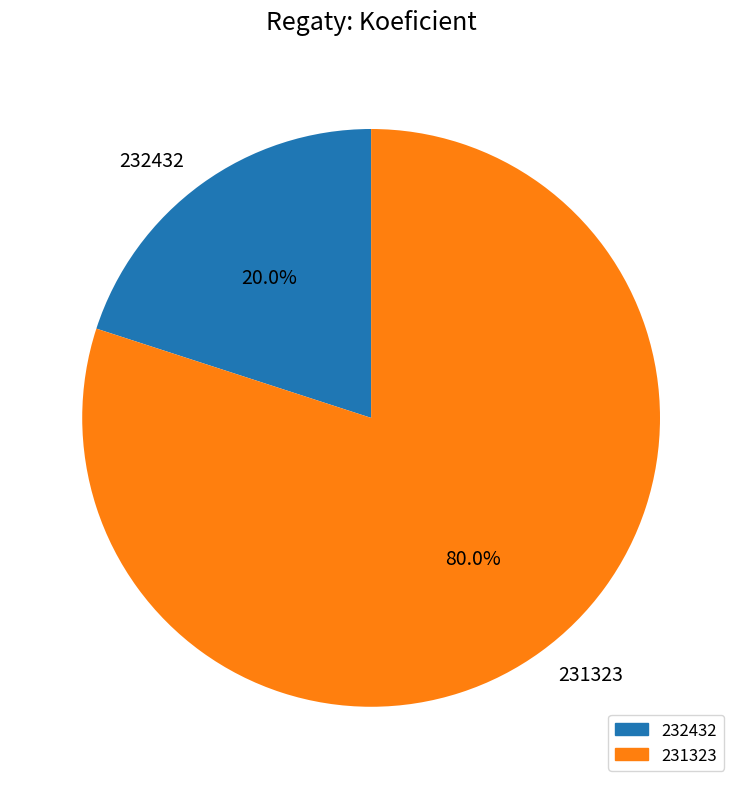

Which has a higher value, 231323 or 232432?

231323